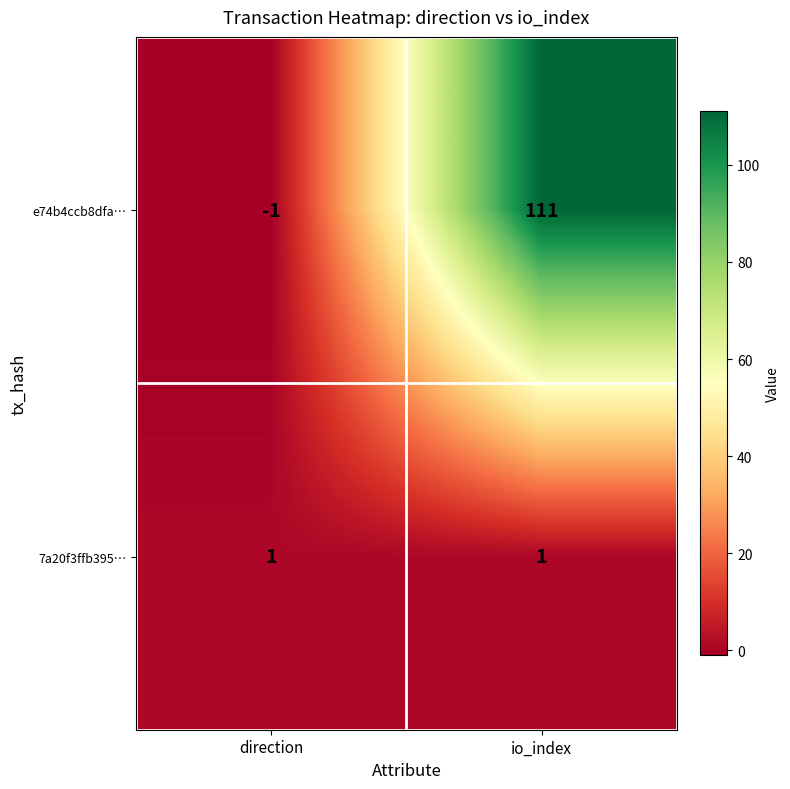

At which category does the chart reach its peak across all series?

io_index